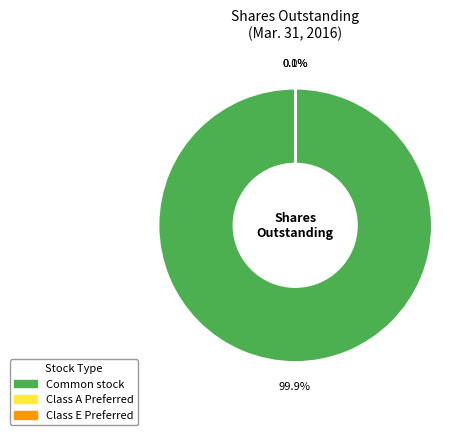

Is there any slice that represents more than half of the pie?

Yes